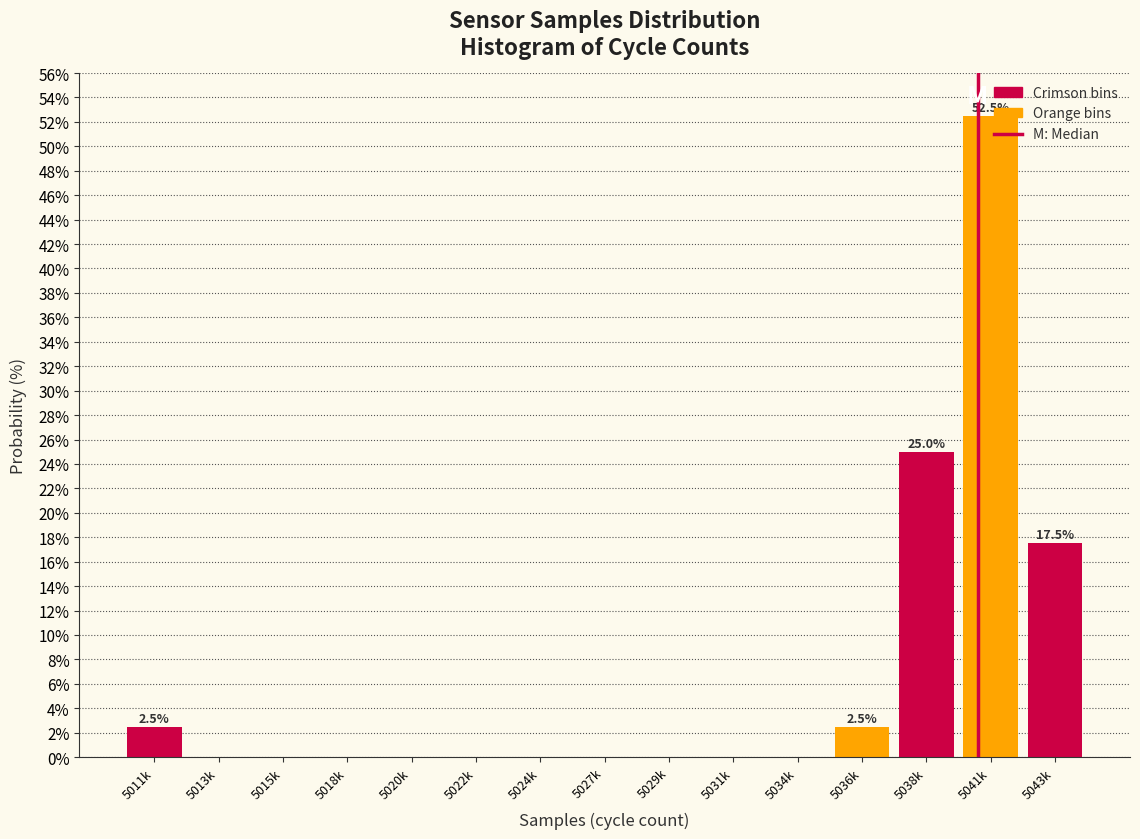

What is the sum of the values at 5041k and 5029k?

52.5